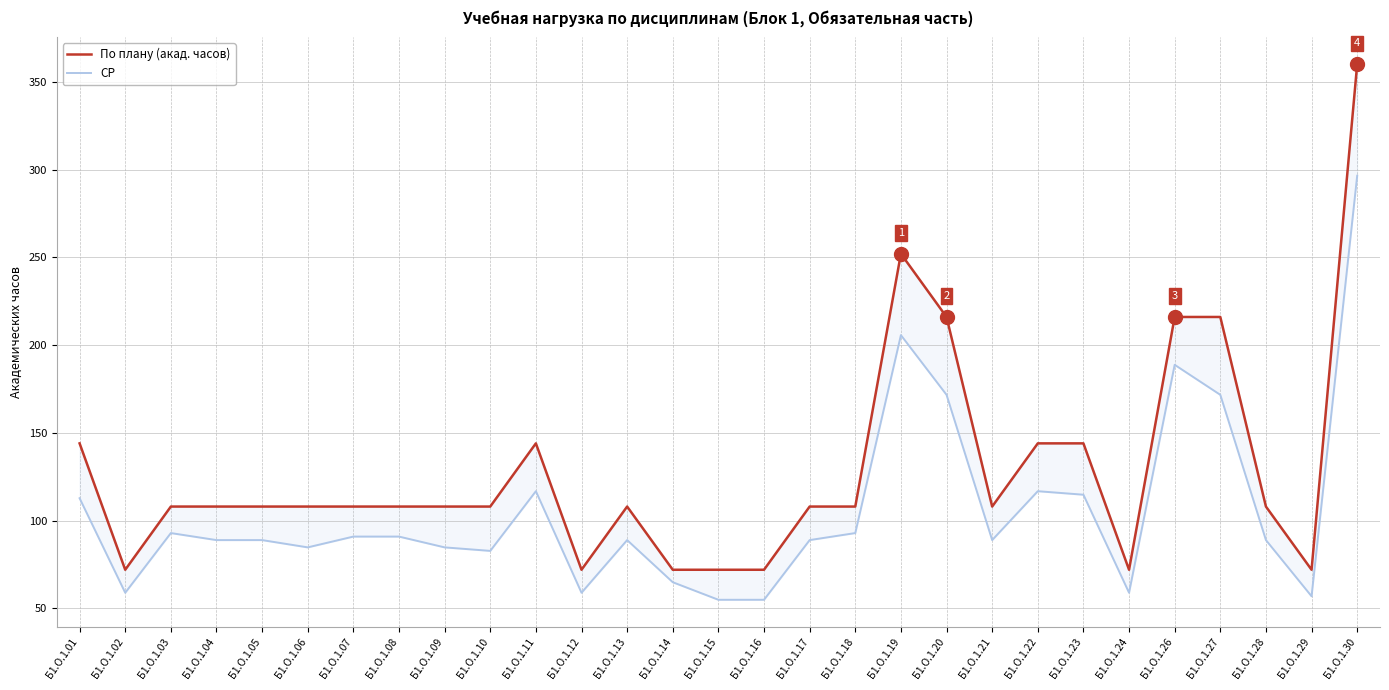

True or false: По плану (акад. часов) has a value of 216.0 at Б1.О.1.20.

True